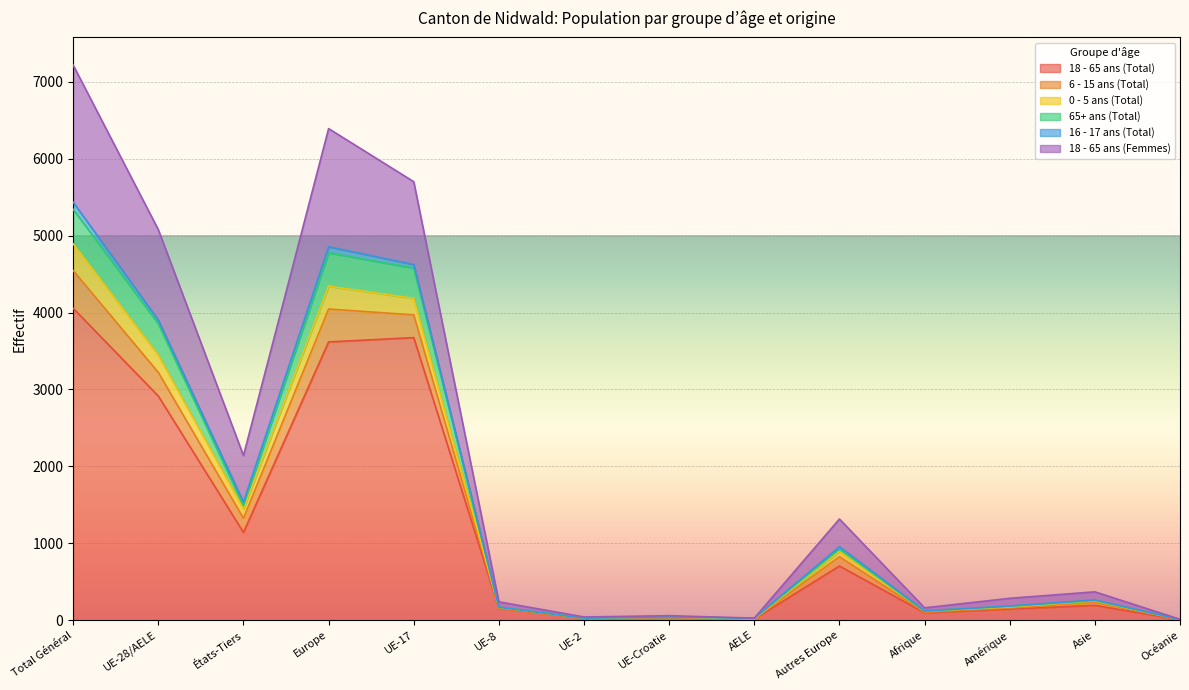

What are all the series names shown in the legend?

18 - 65 ans (Total), 6 - 15 ans (Total), 0 - 5 ans (Total), 65+ ans (Total), 16 - 17 ans (Total), 18 - 65 ans (Femmes)